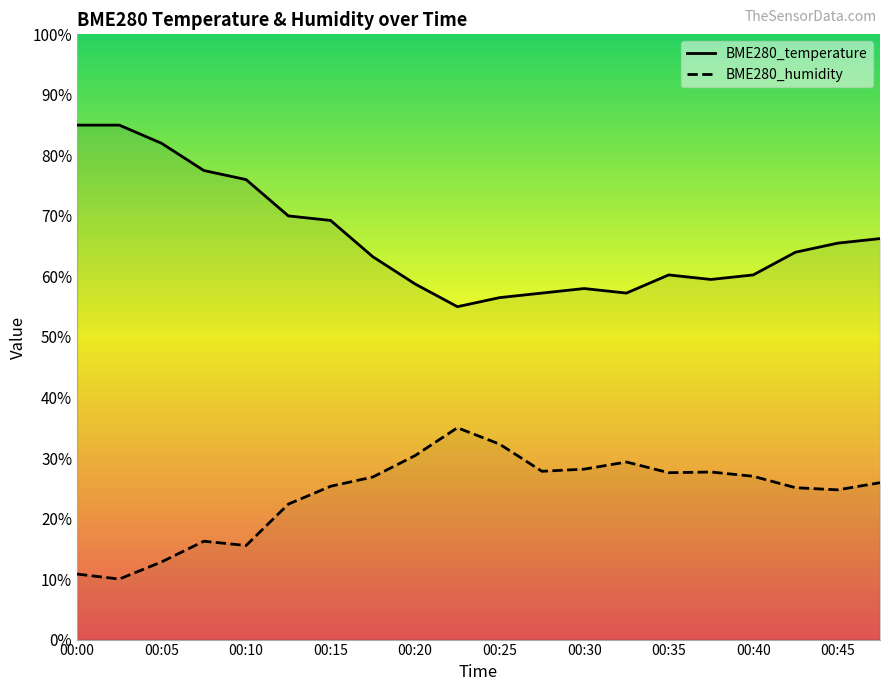

The value of BME280_temperature at 00:00 is 135.3. True or false?

False